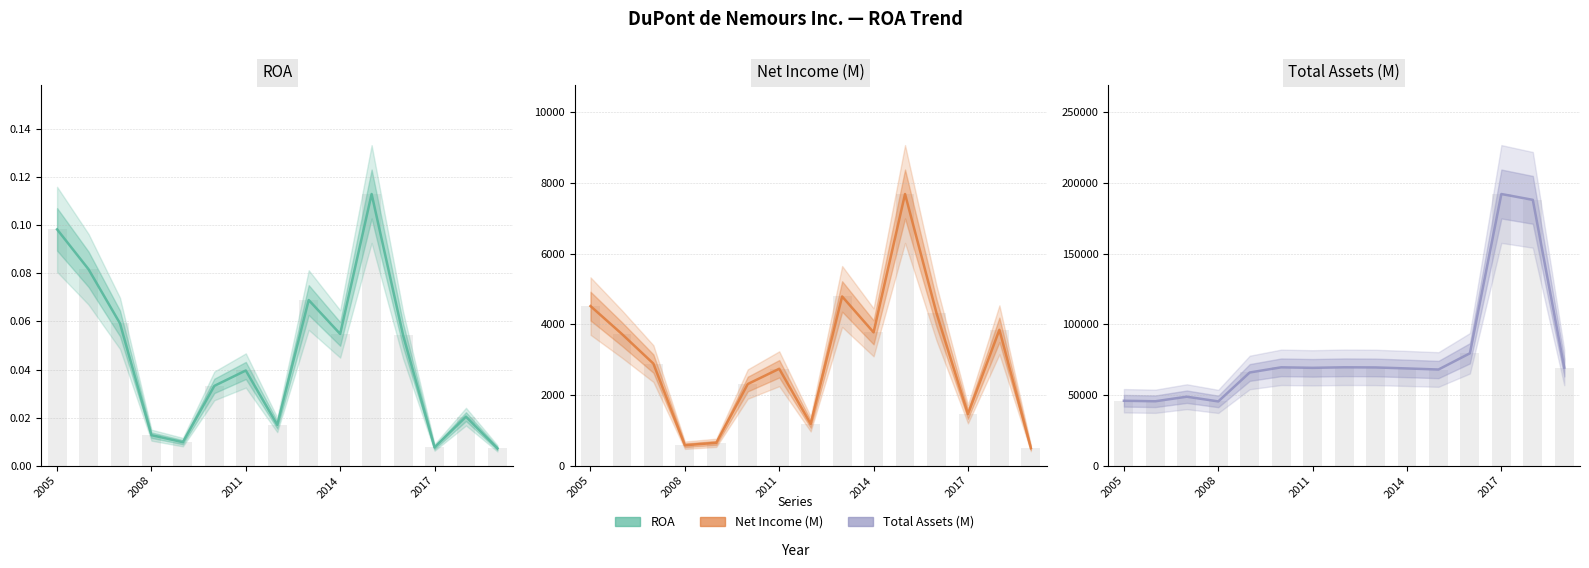

What is the sum of all Total Assets (M) values?

1195568.0